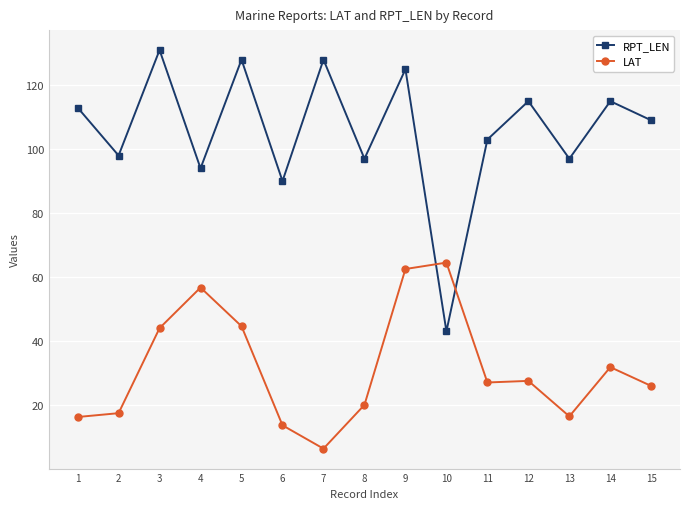

At which category is the sum across all series the highest?

9